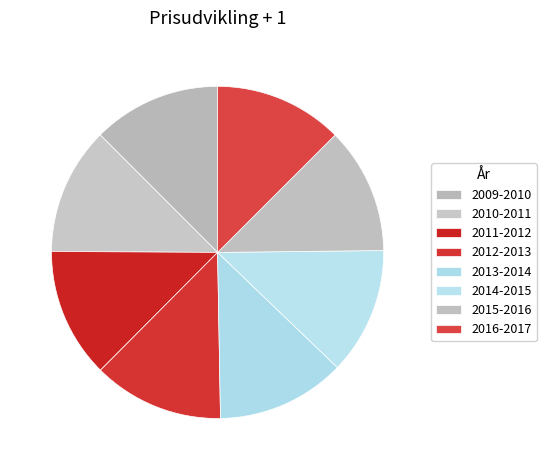

What percentage is NOT represented by 2013-2014?

87.5%